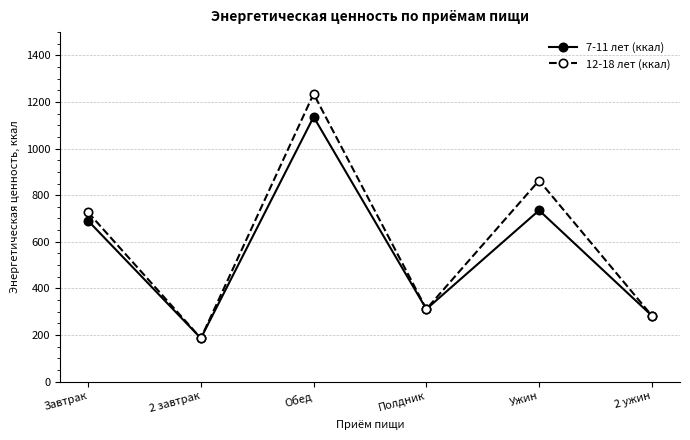

What is the average value of the 12-18 лет (ккал) series?

601